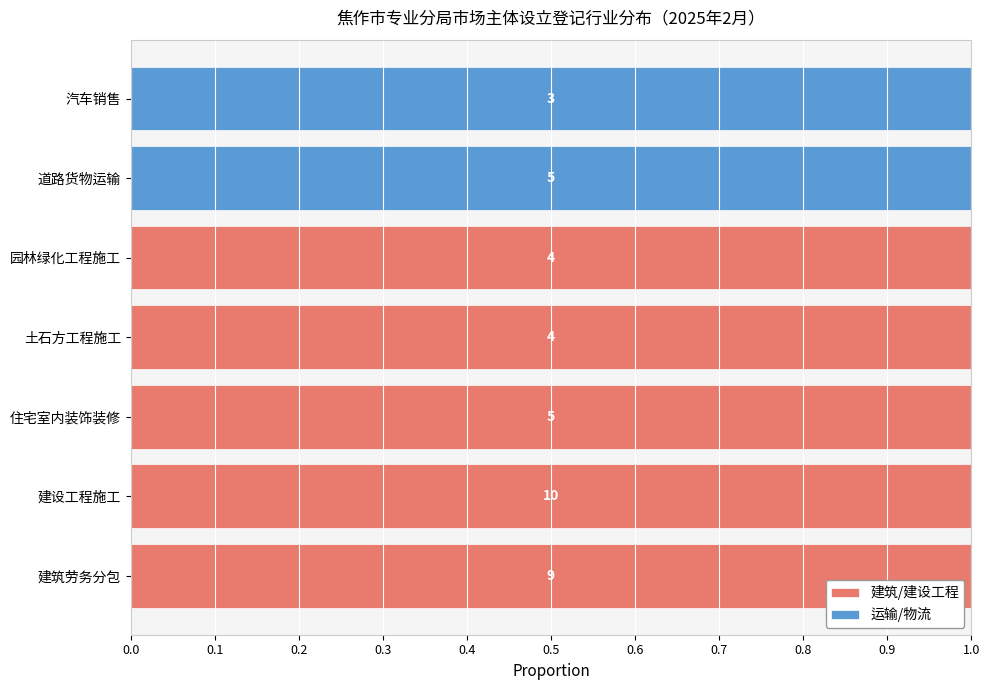

Which series has the largest total across all categories?

建筑/建设工程